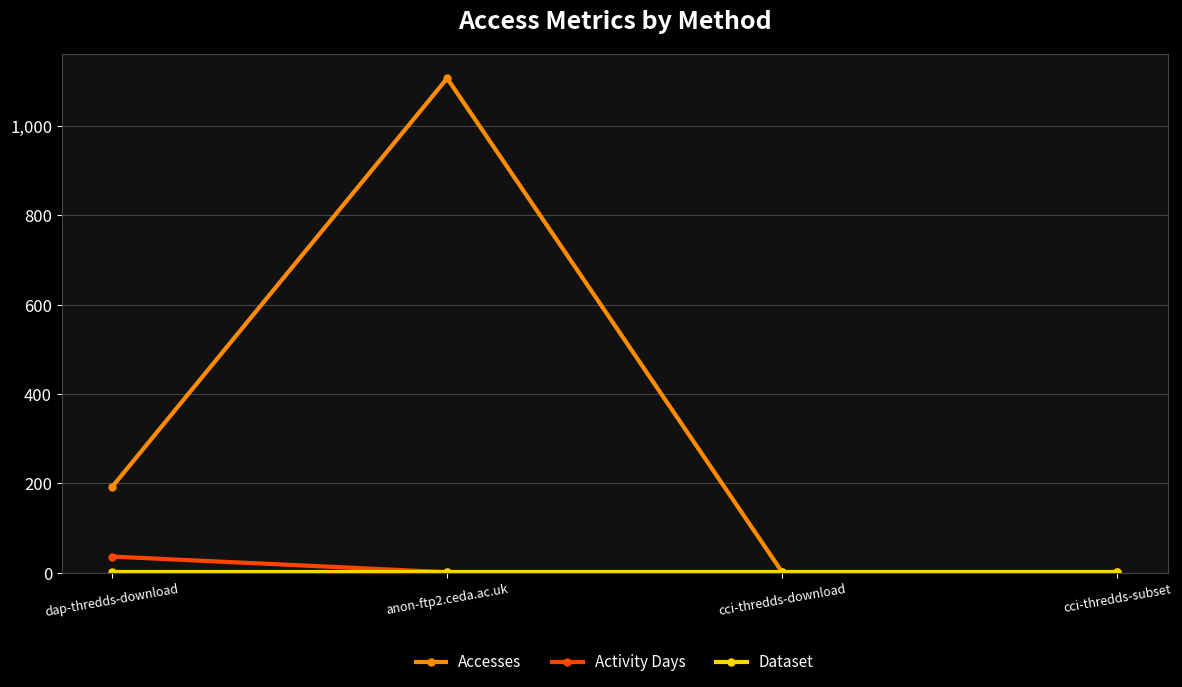

Where is Accesses nearest to the value 554?

dap-thredds-download